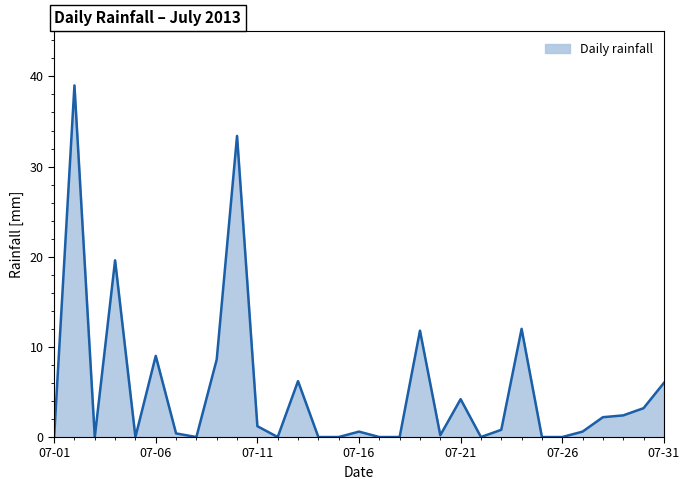

What is the difference between the maximum and minimum values?

39.0